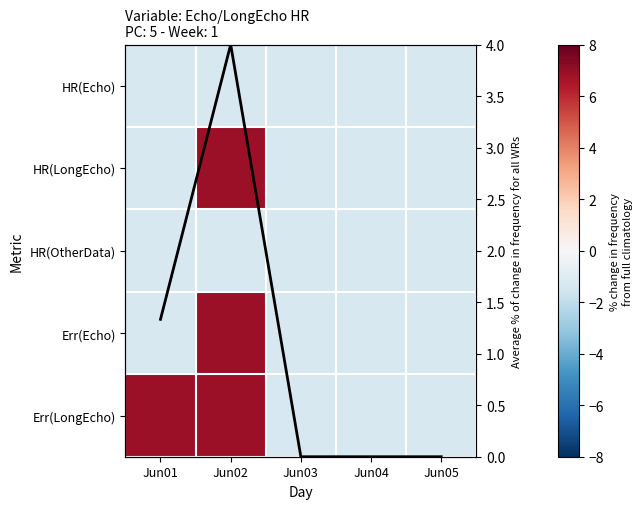

Between Jun02 and Jun03, which series saw the biggest shift?

HR(LongEcho)